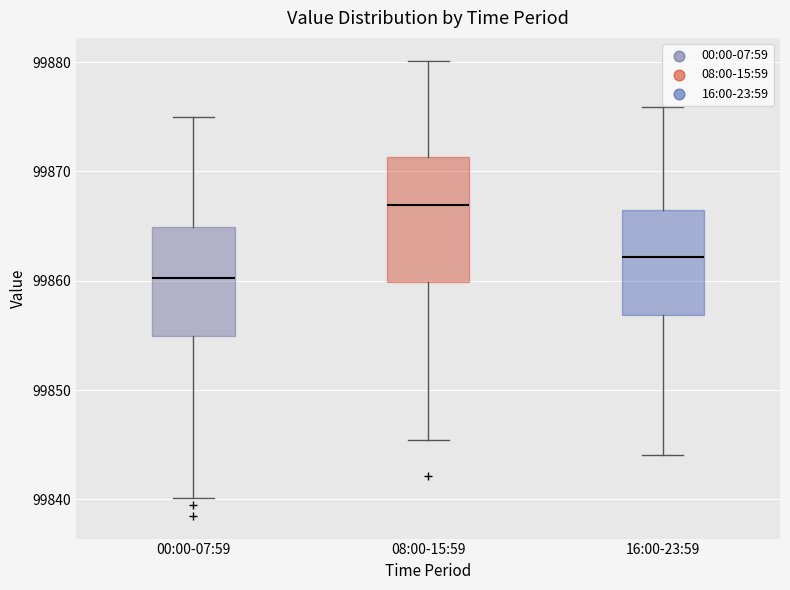

Reading left to right, read every box against the y-axis: the position of its median line, the range the box covers, and the ends of its whiskers. The values are not printed on the chart, so give them approximately, as read against the axis.

00:00-07:59: median 99860, box 99855 to 99865, whiskers 99840 to 99875
08:00-15:59: median 99867, box 99860 to 99871, whiskers 99845 to 99880
16:00-23:59: median 99862, box 99857 to 99866, whiskers 99844 to 99876